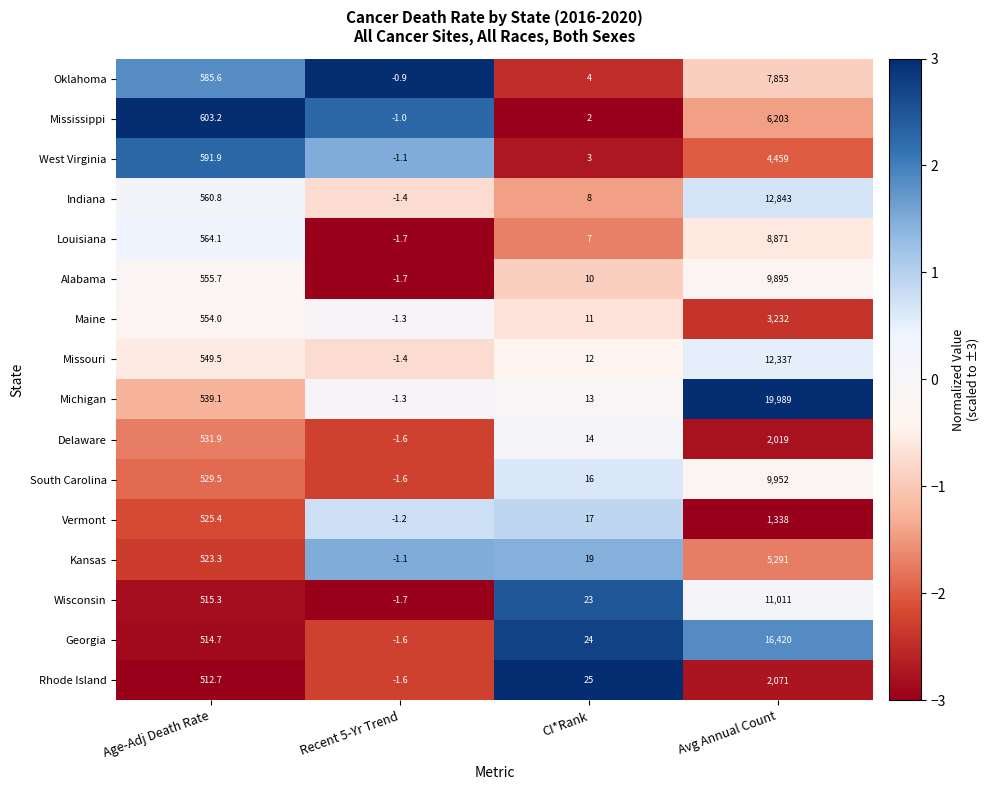

At which category is the sum across all series the highest?

Avg Annual Count